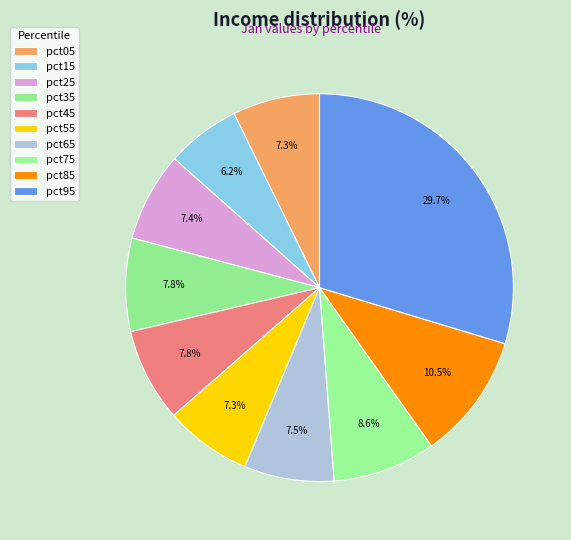

How many slices are in this pie chart?

10